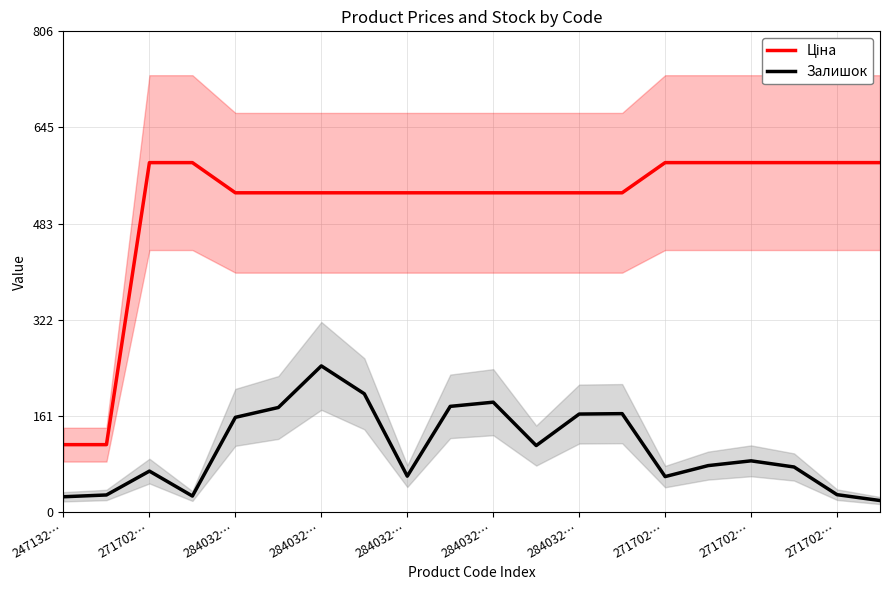

Does the chart display data point markers on the line(s)?

No